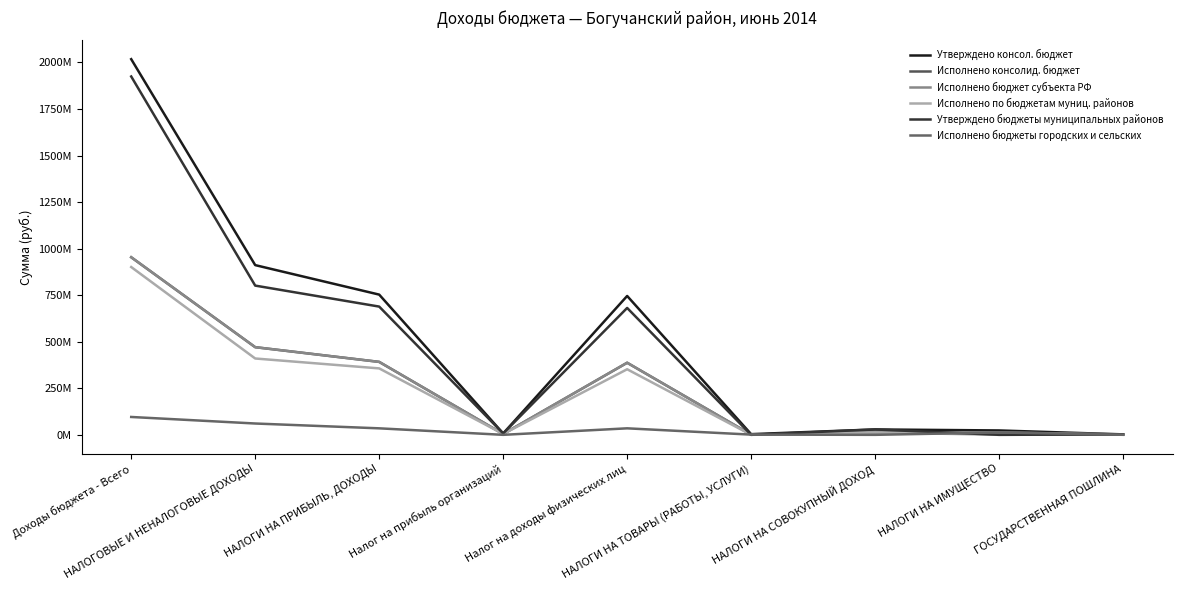

What is the difference between the maximum and minimum values in the Исполнено бюджет субъекта РФ series?

952498791.2